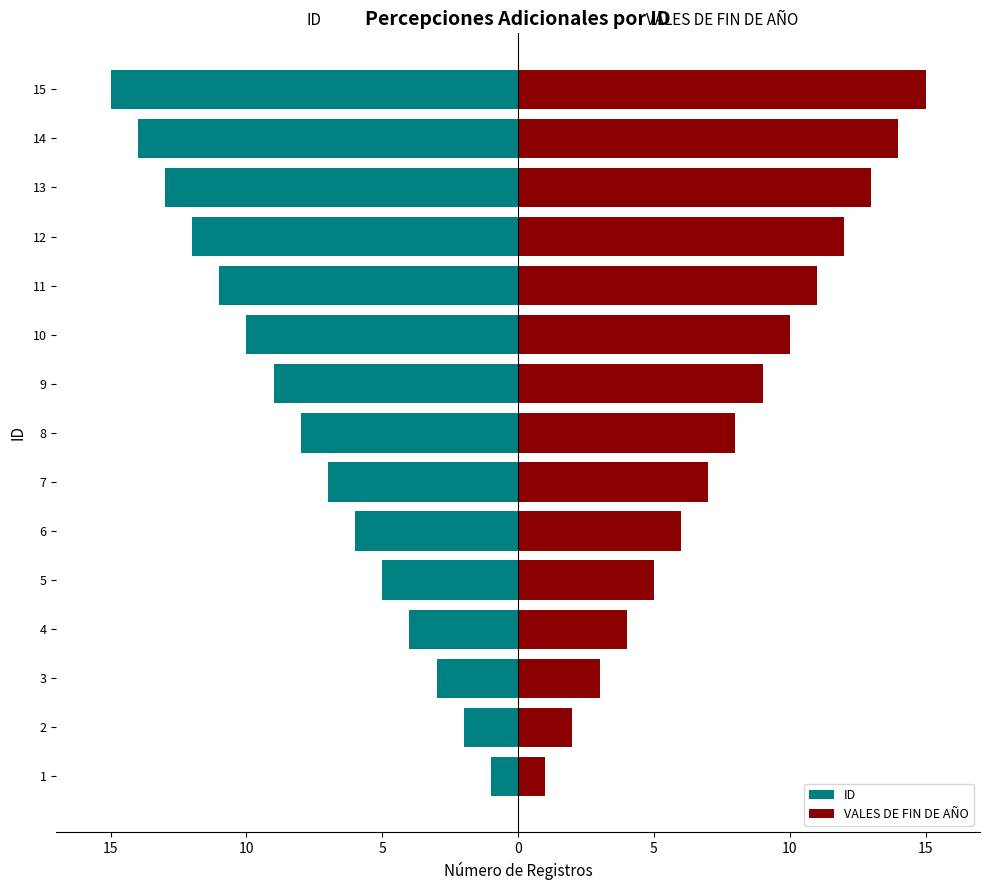

How many bars are there in total?

30